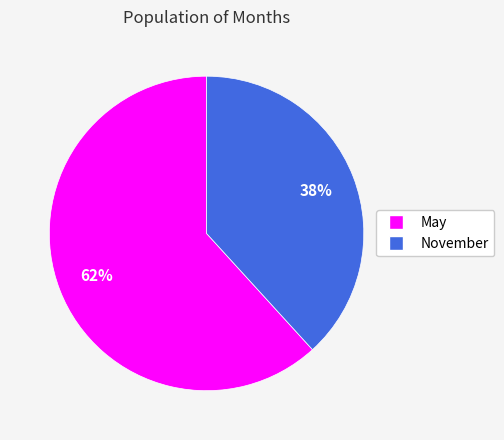

Is there any slice that represents more than half of the pie?

Yes